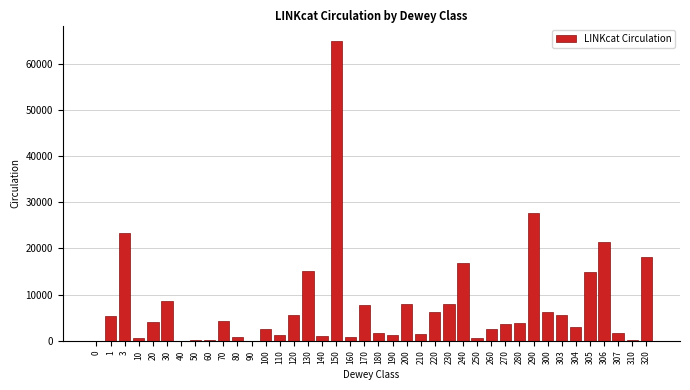

What is the greatest value displayed?

64988